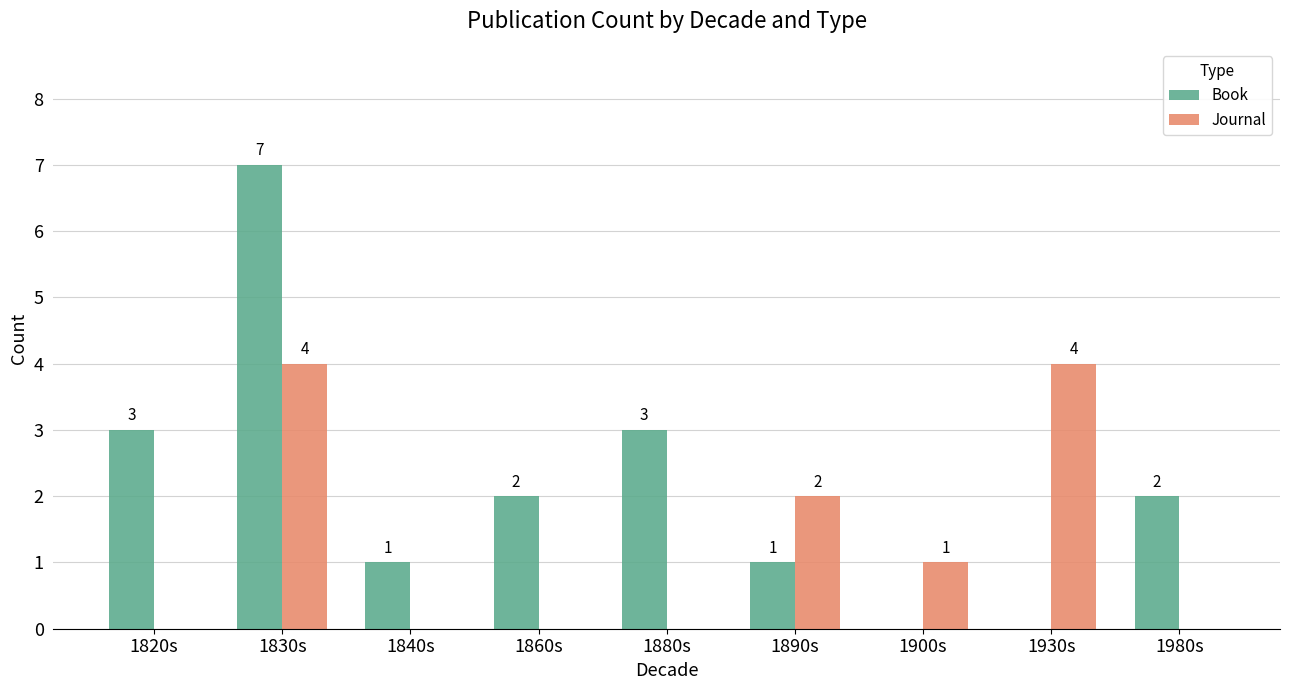

What is the average value of the Journal series?

1